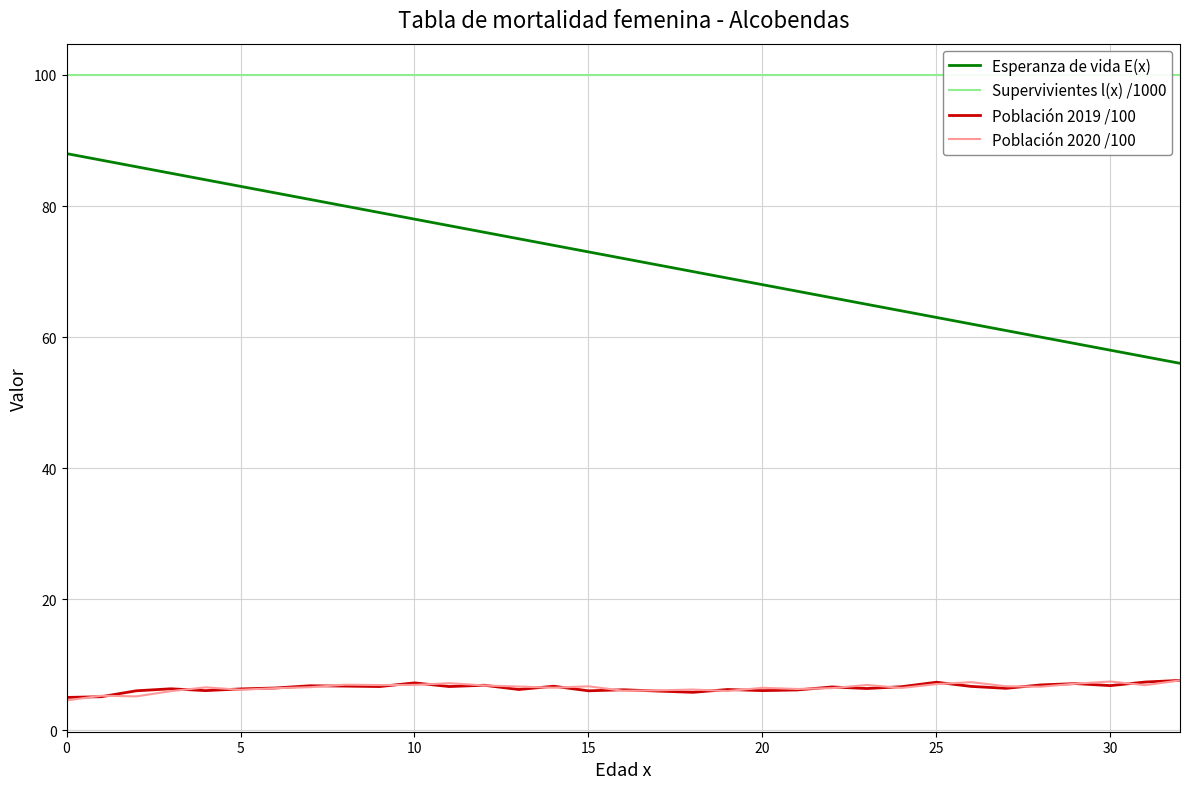

How many data points in Población 2019 /100 are less than 6?

4